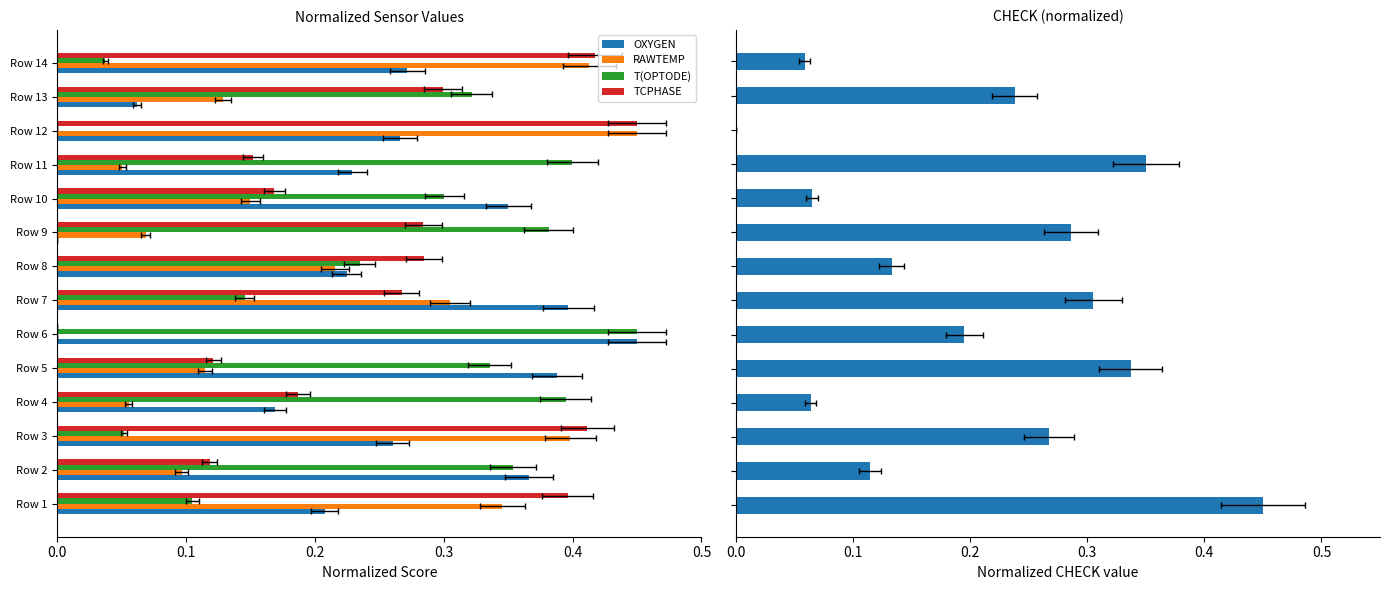

How many bars are there in total?

70